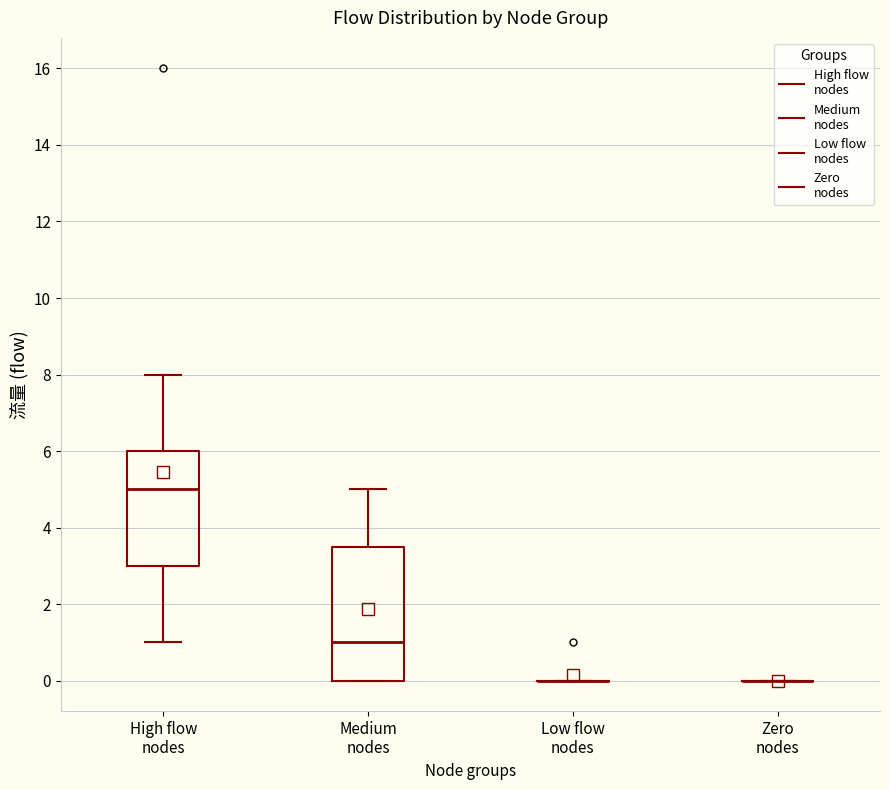

Which box is the tallest, from its lower edge to its upper edge?

Medium nodes